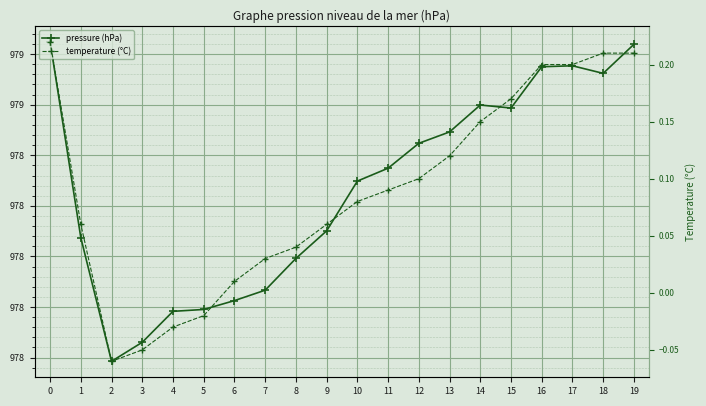

How many interior local valleys does the temperature (°C) series have?

1